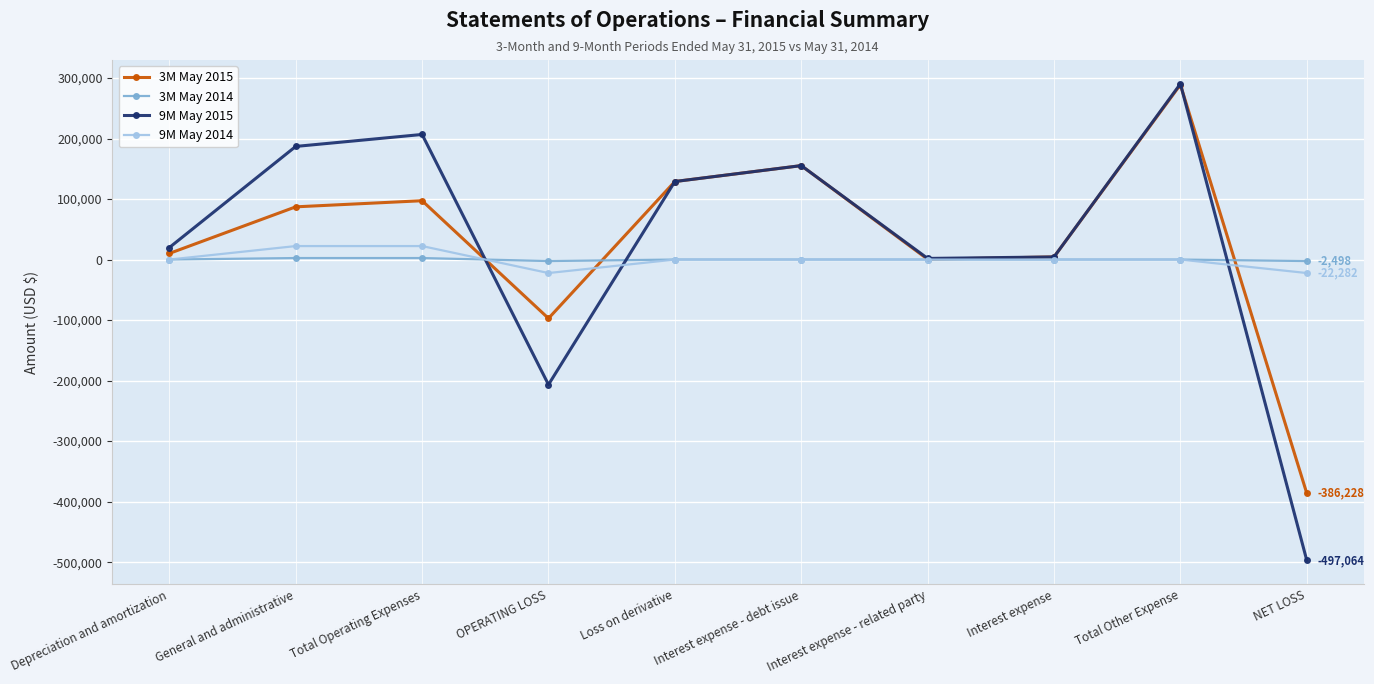

At which category is the sum across all series the highest?

Total Other Expense